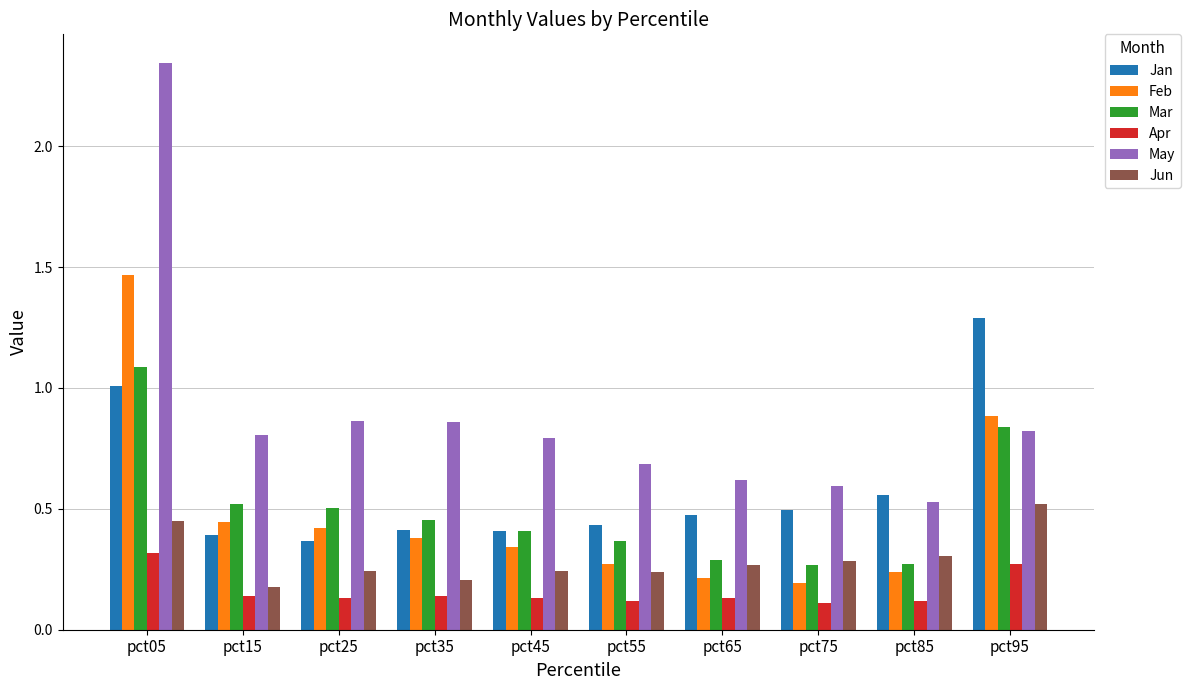

Where is Feb nearest to the value 0?

pct75